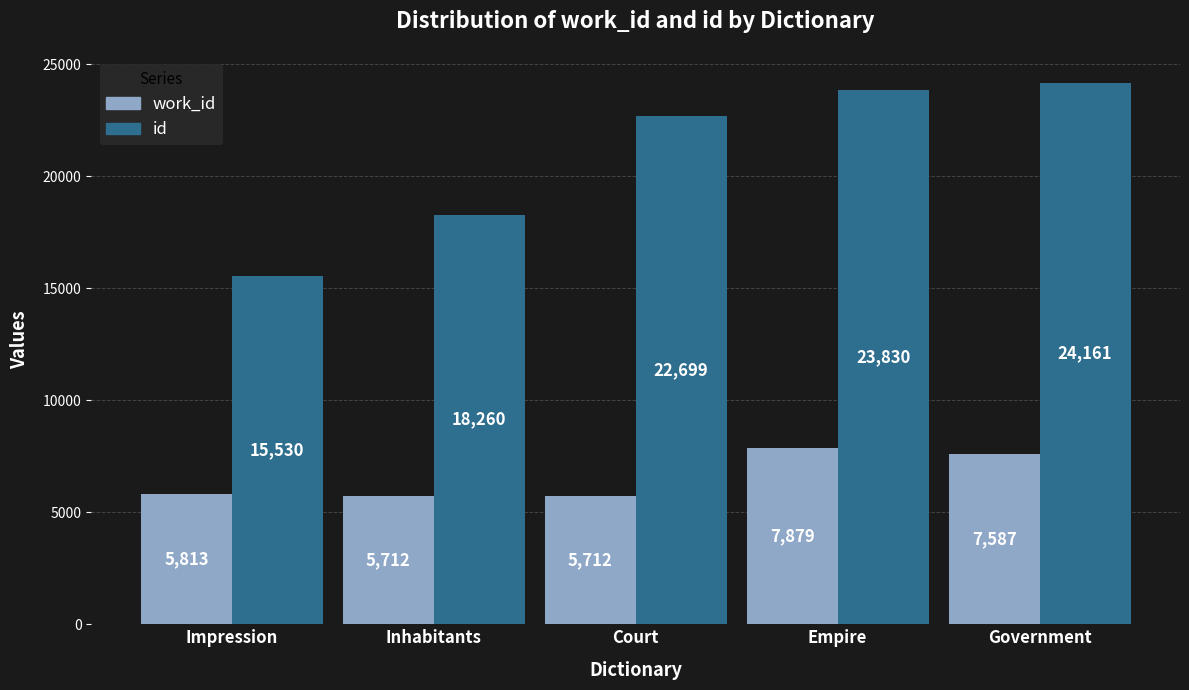

Are the bars horizontal?

No